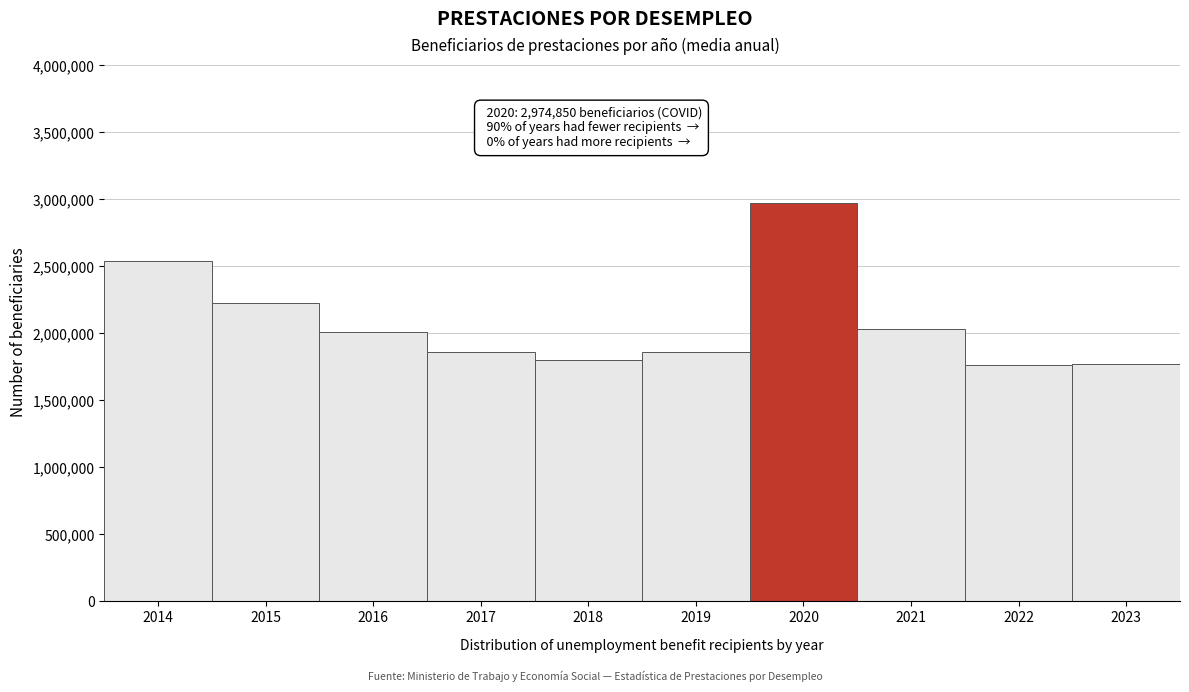

Between 2022 and 2017, which is larger?

2017